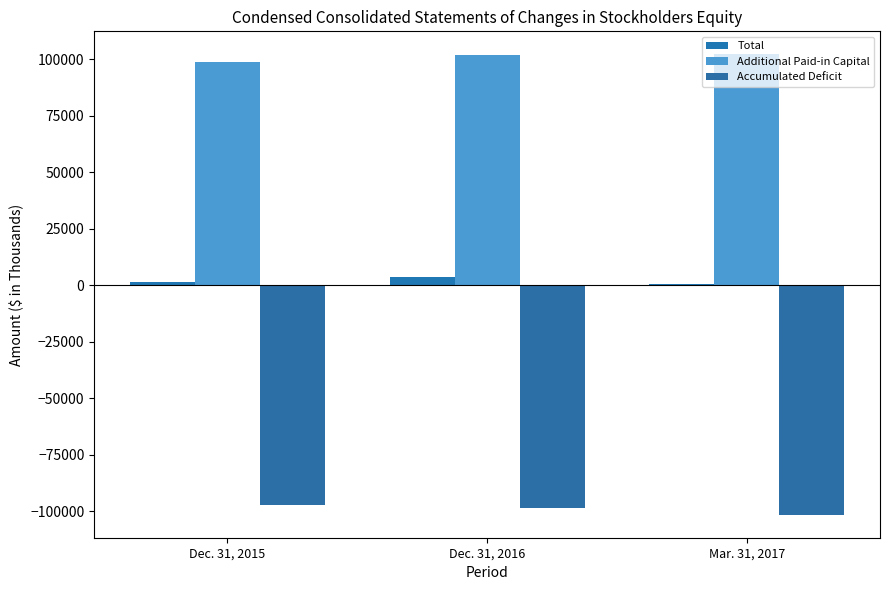

What is the difference between the second highest and minimum values in the Accumulated Deficit series?

3084